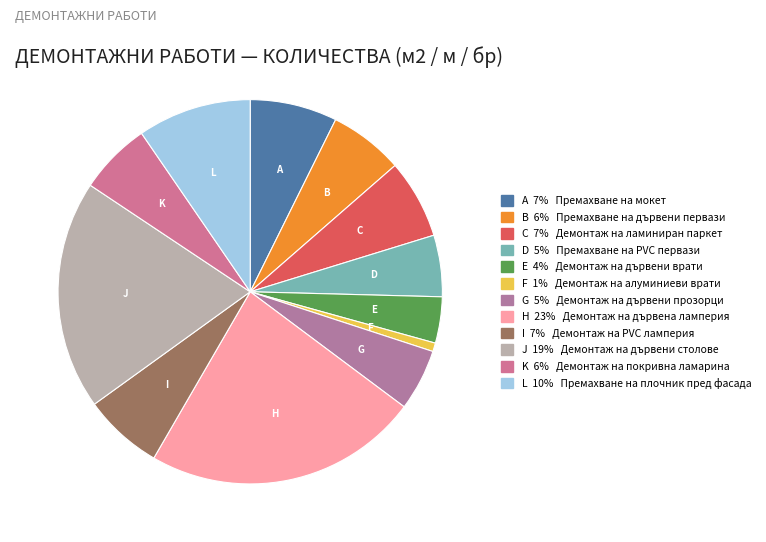

How many segments does this pie chart have?

12